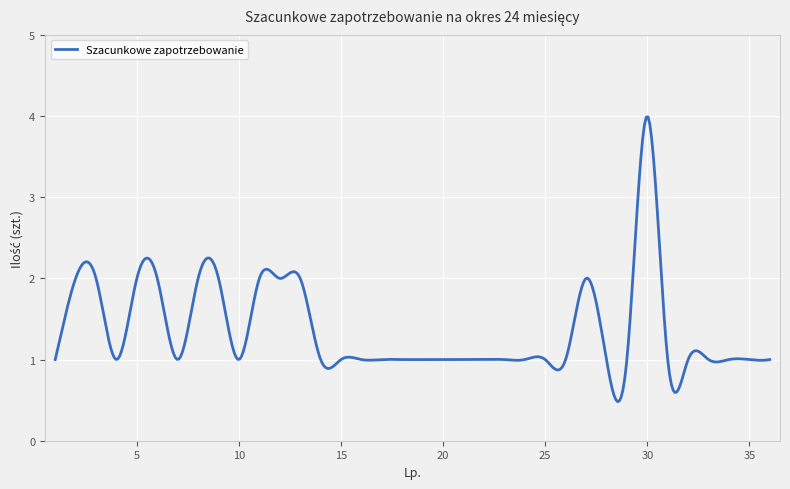

What is the difference between the maximum and minimum values?

3.5